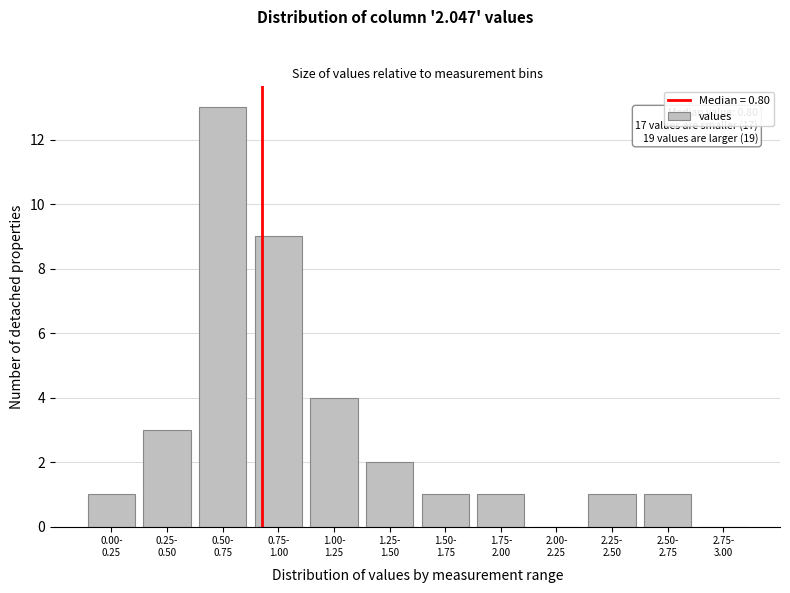

What is the maximum value shown in the chart?

13